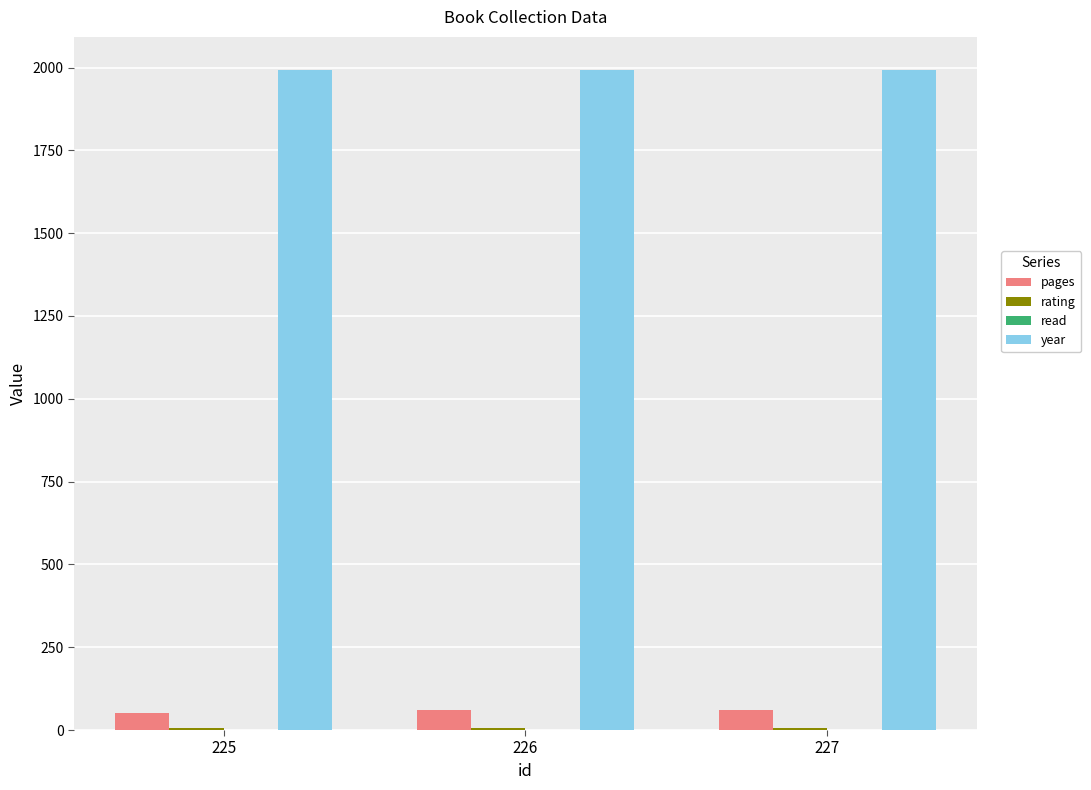

Is the value of year at 225 greater than the value of pages at 226?

Yes